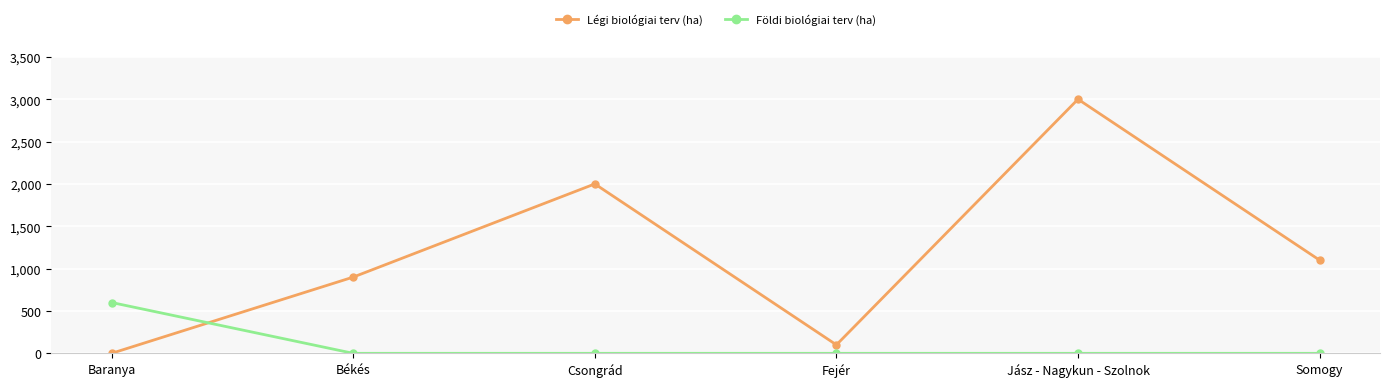

What is the label of the 1st point from the right?

Somogy